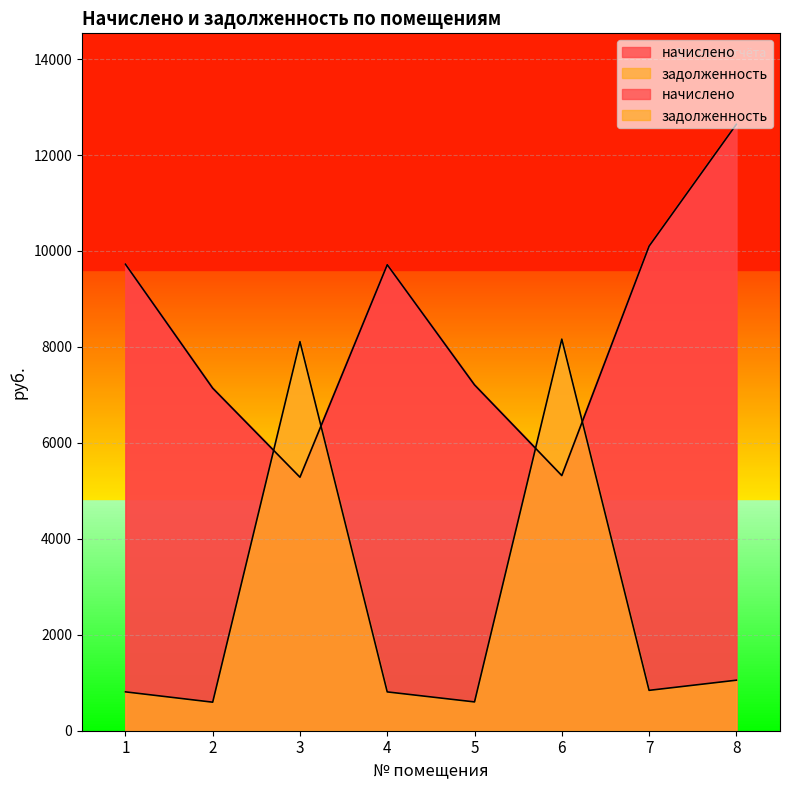

Which label corresponds to the smallest value in the chart?

2